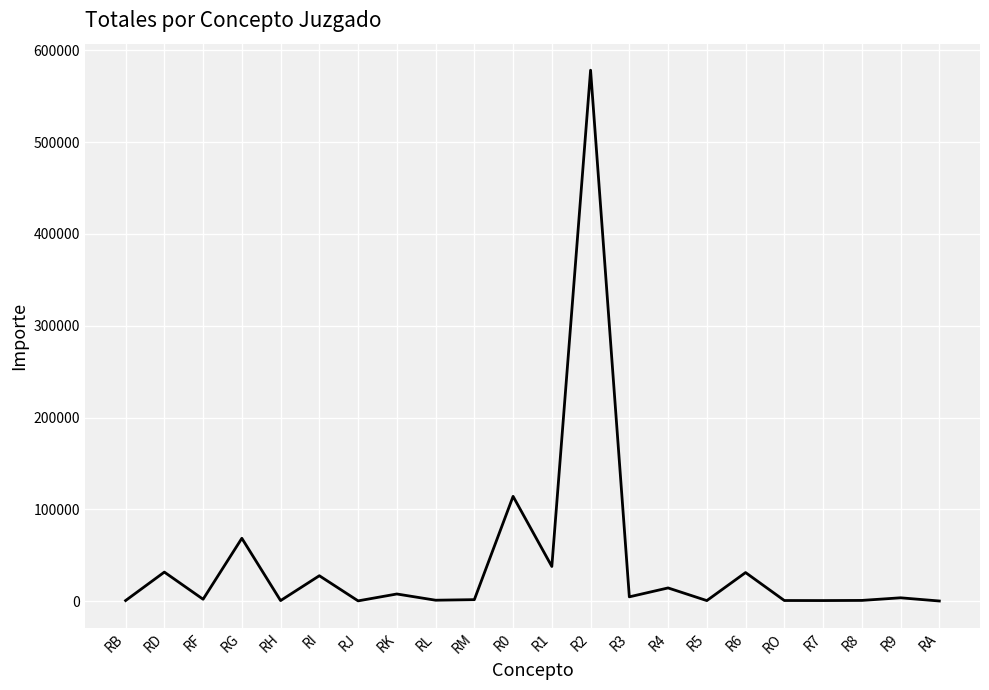

What is the maximum value shown in the chart?

578450